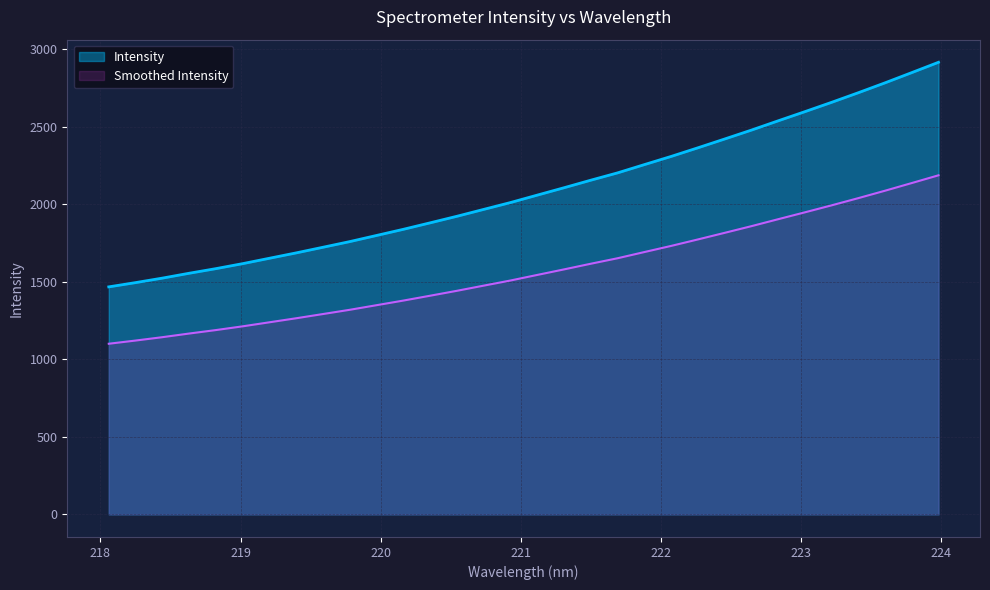

How many distinct data groups are displayed?

2